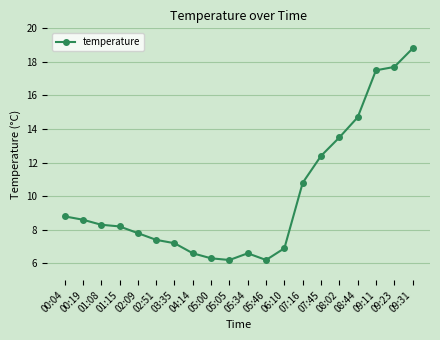

What is the ratio of the value at 01:15 to the value at 03:35?

1.1